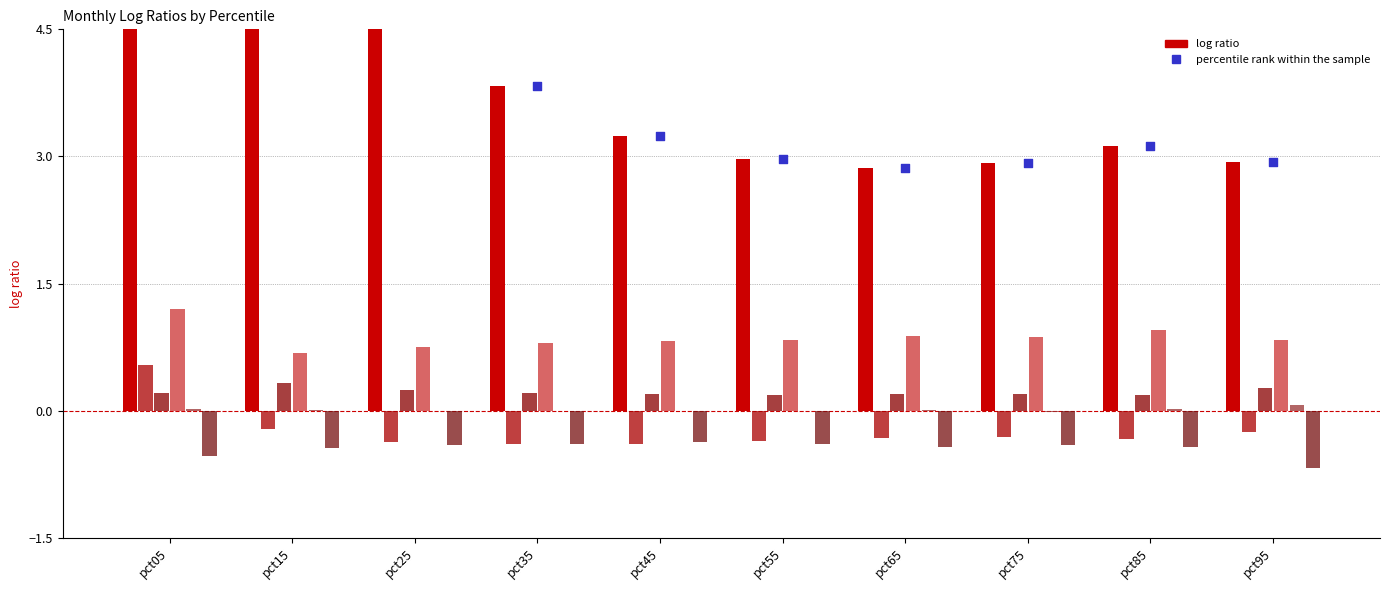

What is the total value across all series at pct85?

3.5